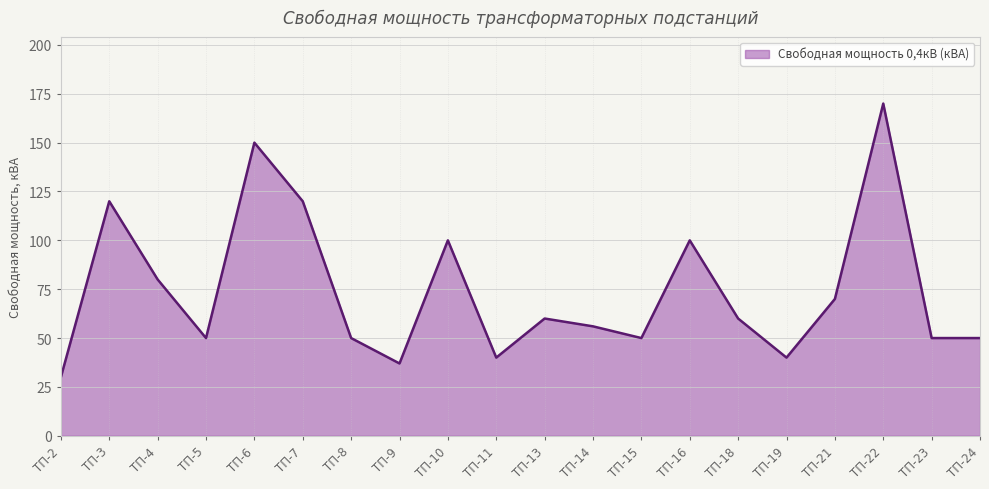

What is the difference between the maximum and minimum values?

140